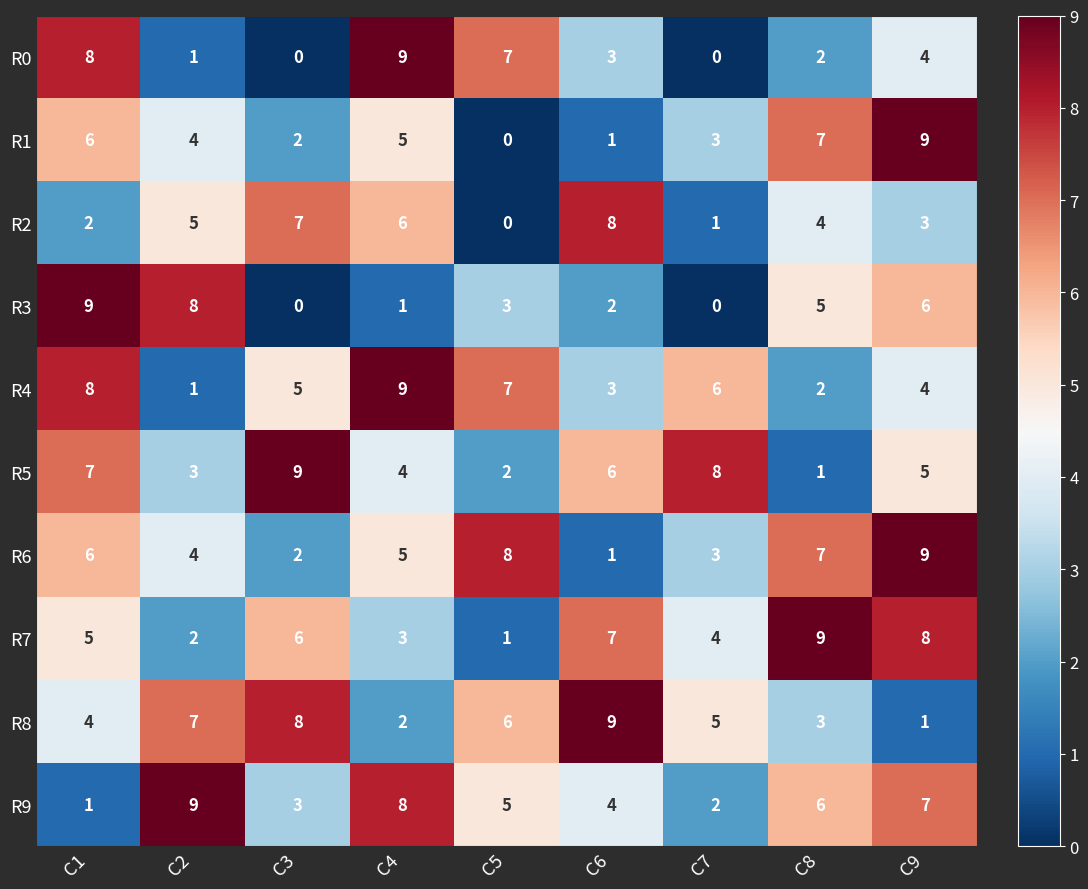

At how many categories does at least one series exceed 6?

9